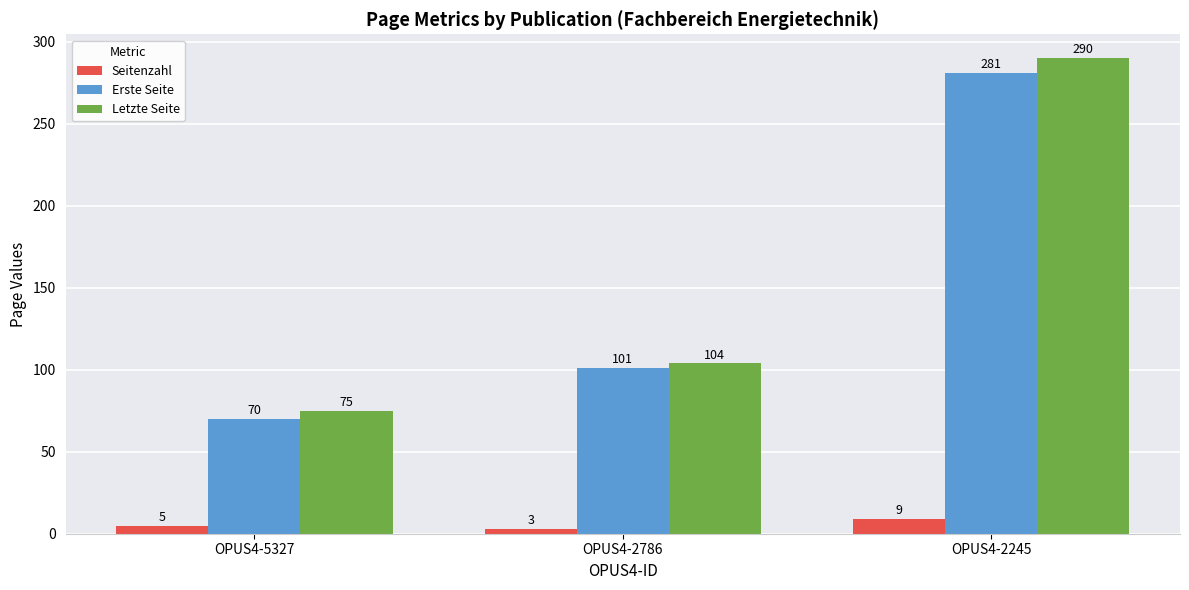

What is the highest value of the Letzte Seite series?

290